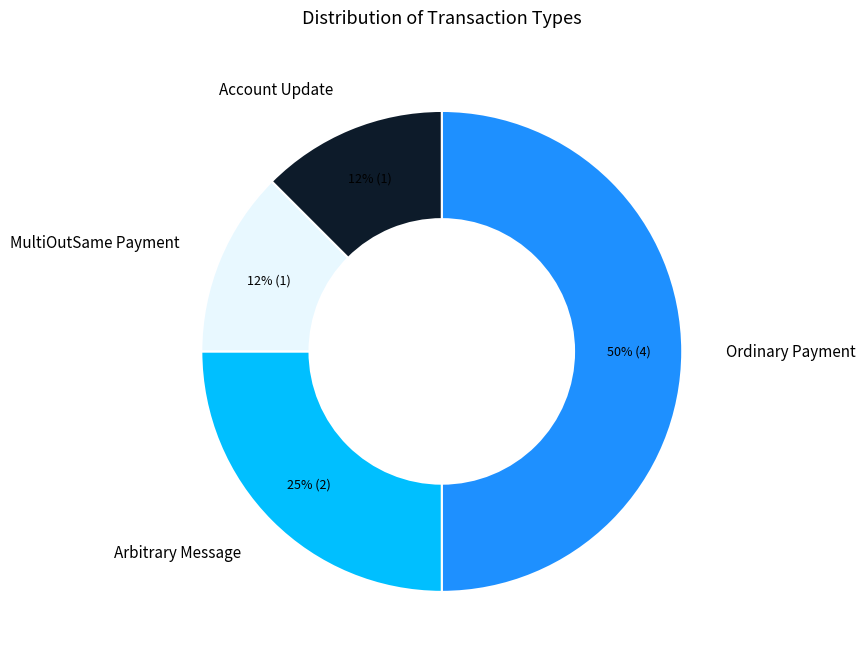

How many segments does this pie chart have?

4